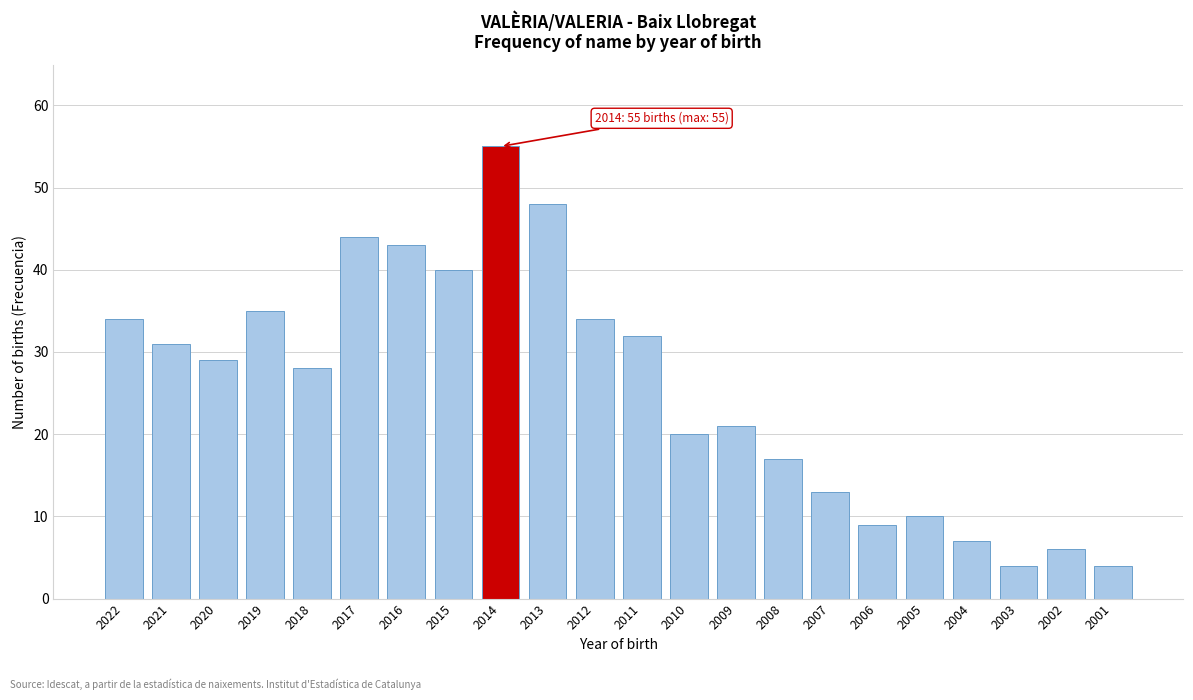

Reading left to right, extract all data points from this chart.

2022=34	2021=31	2020=29	2019=35	2018=28	2017=44	2016=43	2015=40	2014=55	2013=48	2012=34	2011=32	2010=20	2009=21	2008=17	2007=13	2006=9	2005=10	2004=7	2003=4	2002=6	2001=4